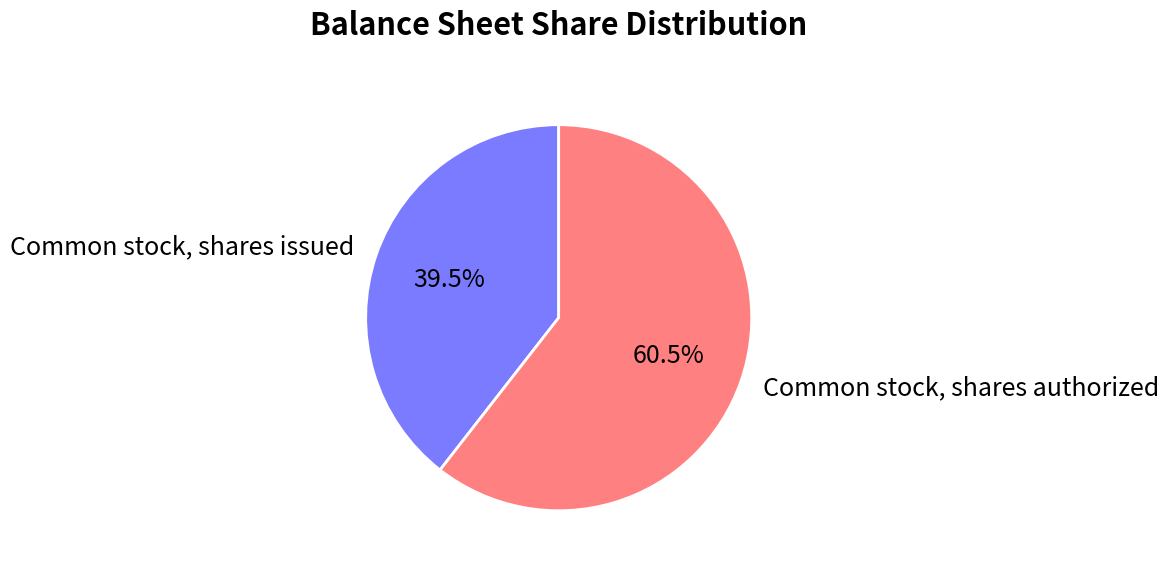

Between Common stock, shares issued and Common stock, shares authorized, which is larger?

Common stock, shares authorized